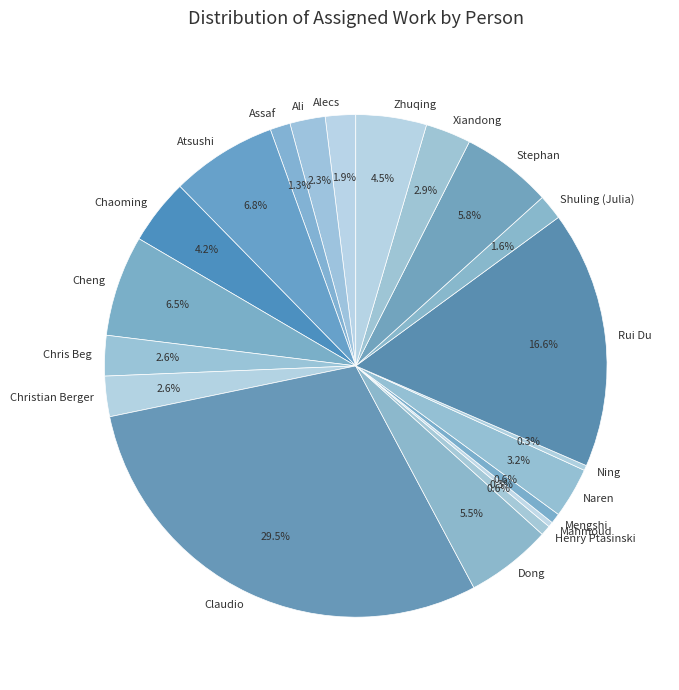

Which slice is the largest?

Claudio